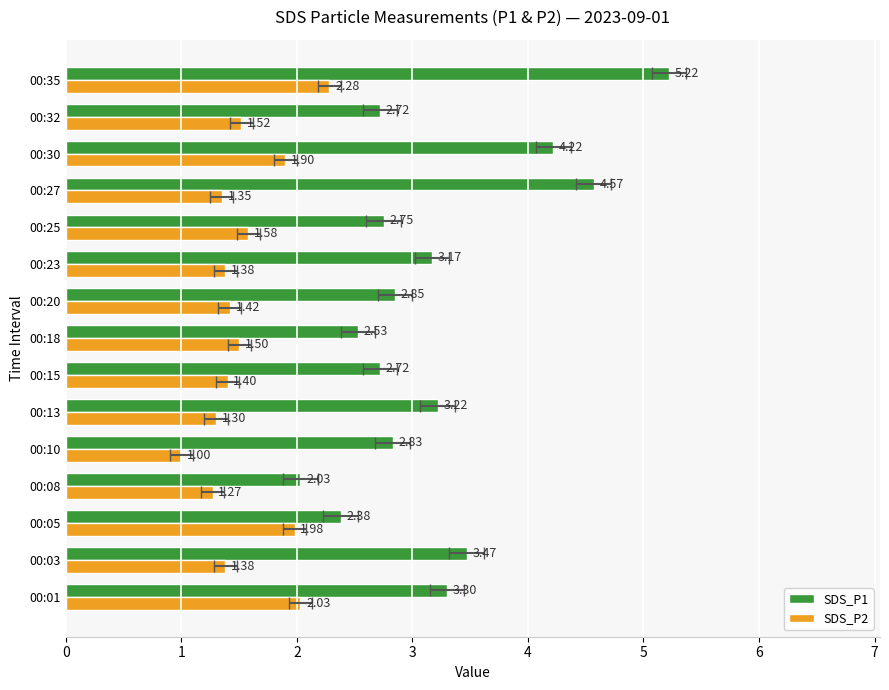

What is the difference between the maximum and minimum values in the SDS_P1 series?

3.2